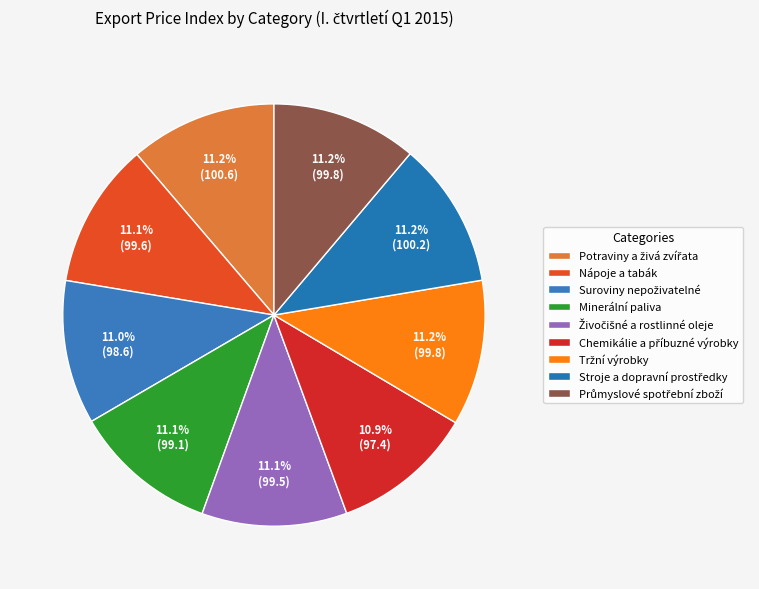

To the nearest percent, what percentage of the pie is Potraviny a živá zvířata?

11%